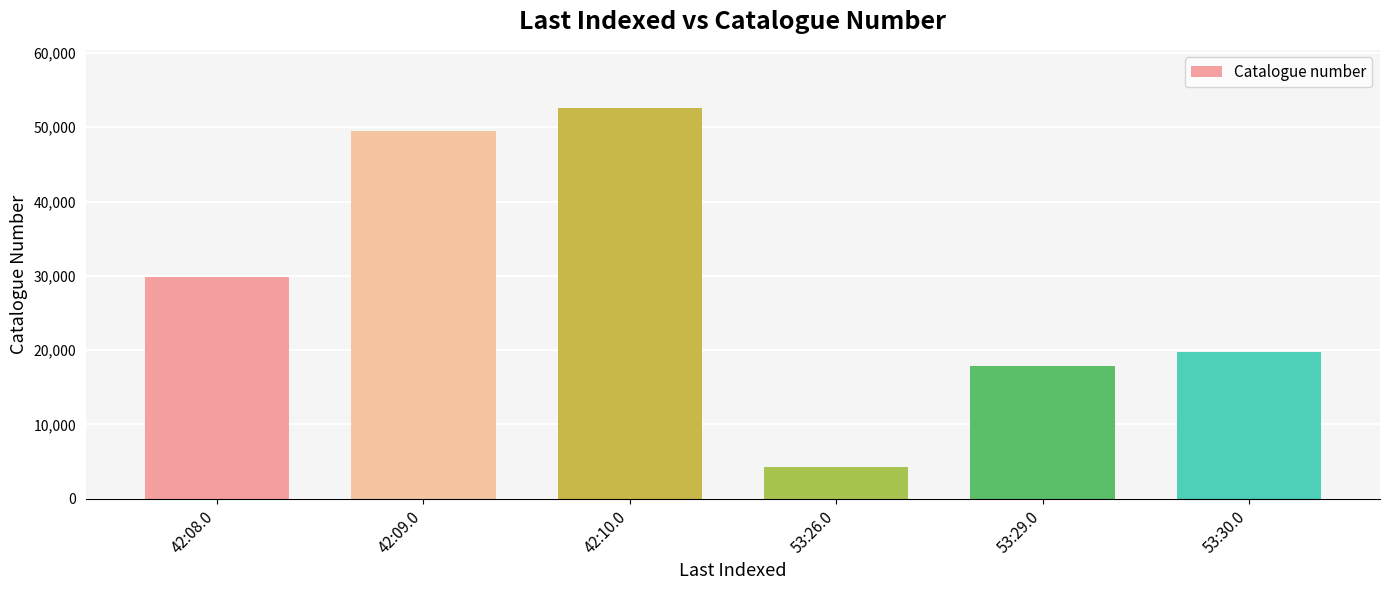

What is the smallest value displayed?

4197